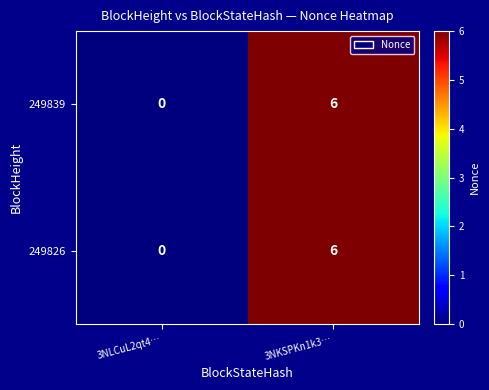

What is the sum of all 249826 values?

6